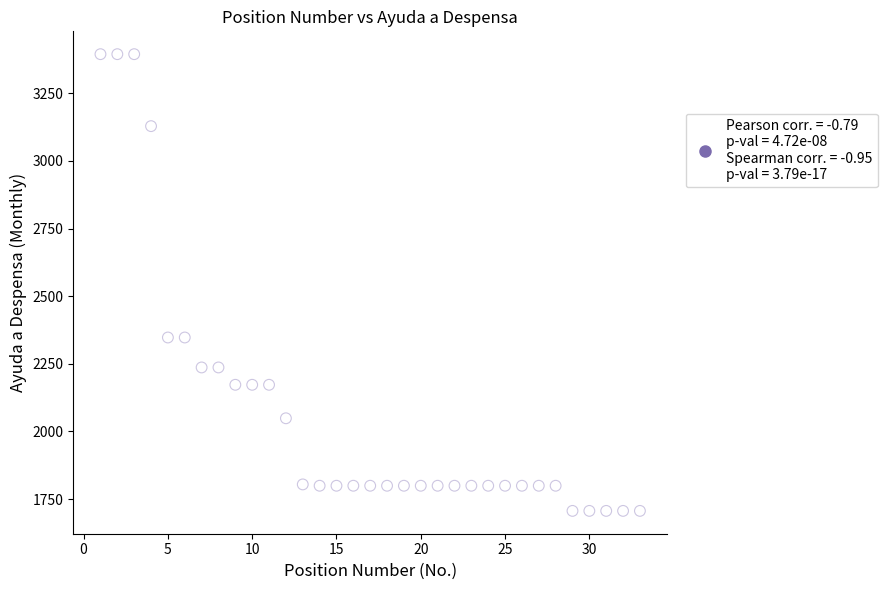

What is the range of X values (max minus min)?

32.0